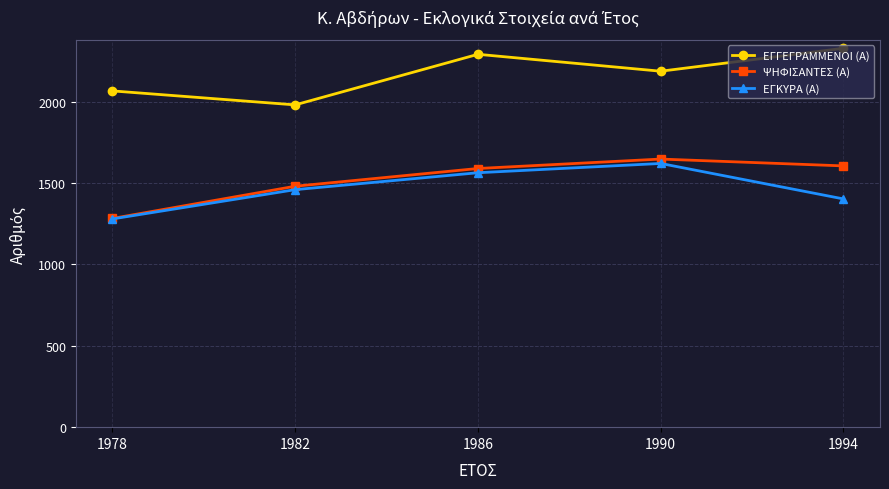

Count the number of categories in the chart.

5